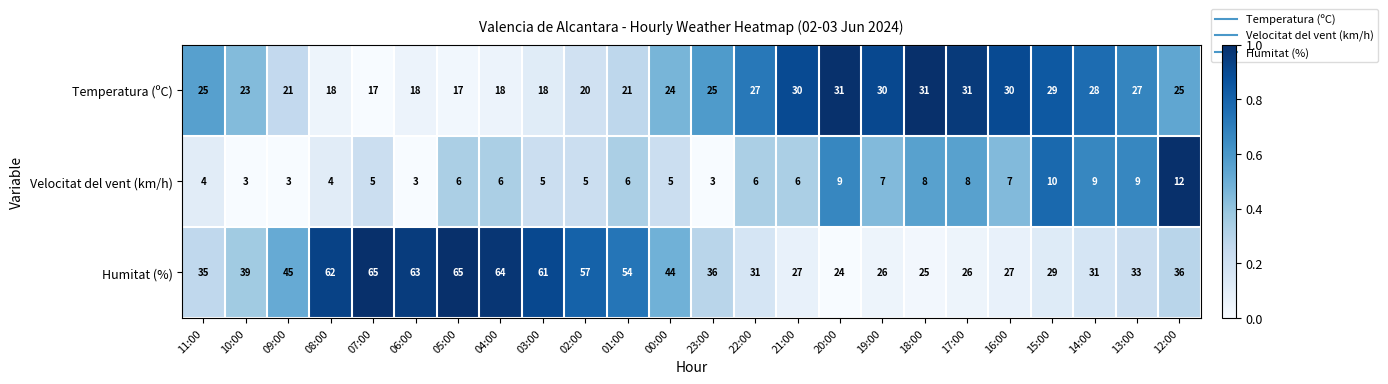

Is it true that Velocitat del vent (km/h) equals 7 at 19:00?

True